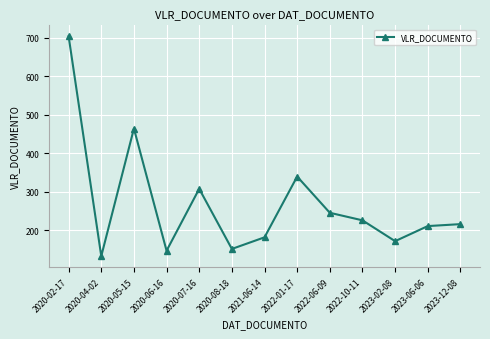

What is the greatest value displayed?

703.2